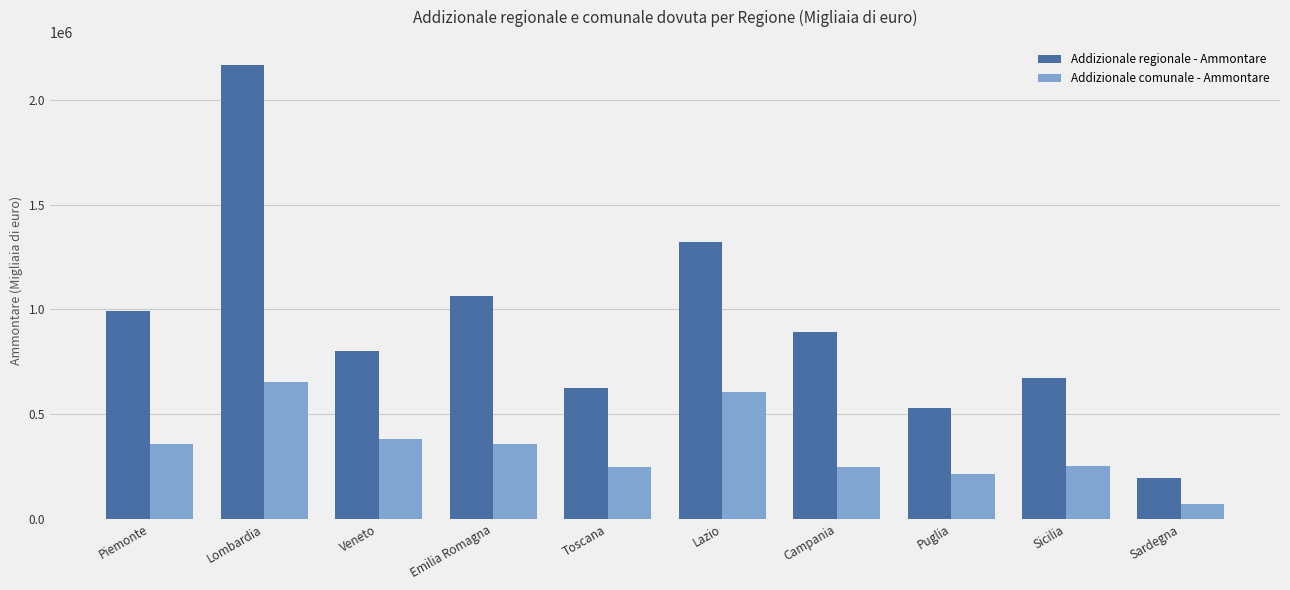

What is the label of the 3rd bar from the left?

Veneto